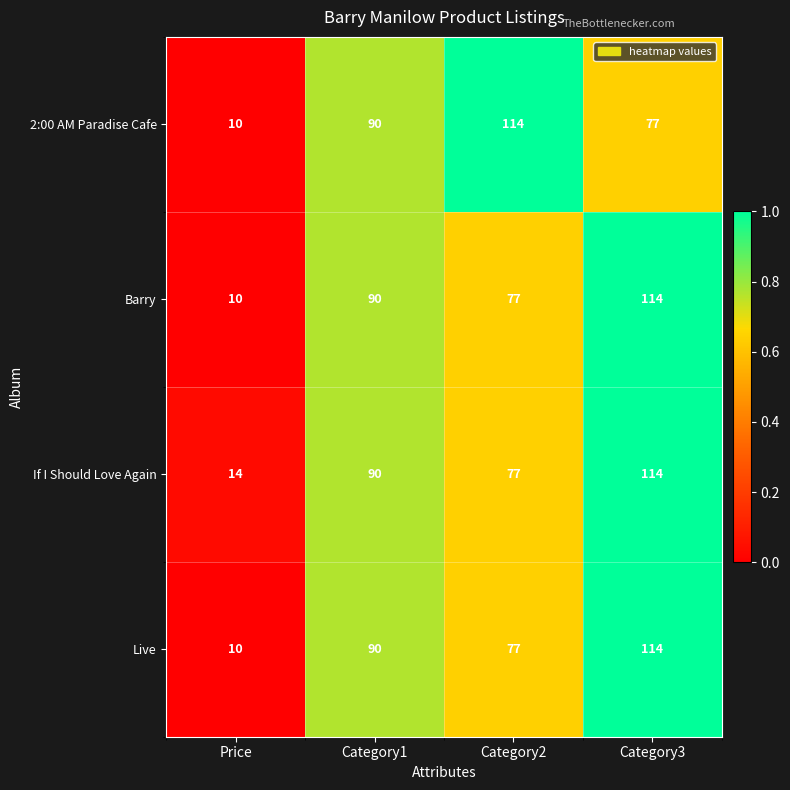

Where is Barry nearest to the value 62?

Category2